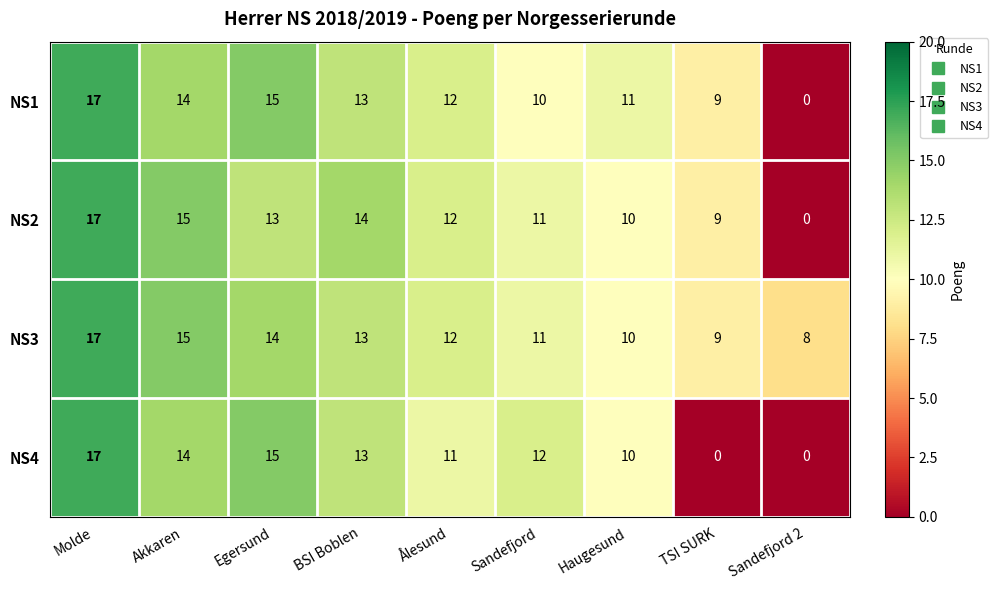

List the labels in order of NS2 value, largest first.

Molde, Akkaren, BSI Boblen, Egersund, Ålesund, Sandefjord, Haugesund, TSI SURK, Sandefjord 2